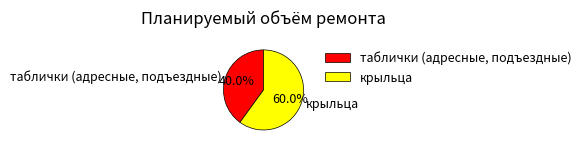

To the nearest percent, what is the difference between the largest and smallest slice percentages?

20%